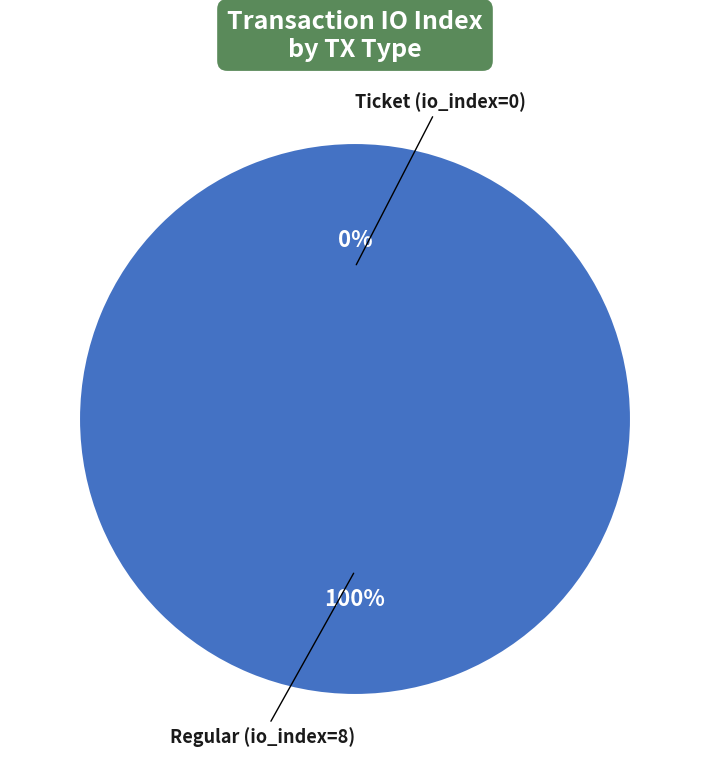

Is it true that Regular (io_index=8) is 99% of the pie?

False